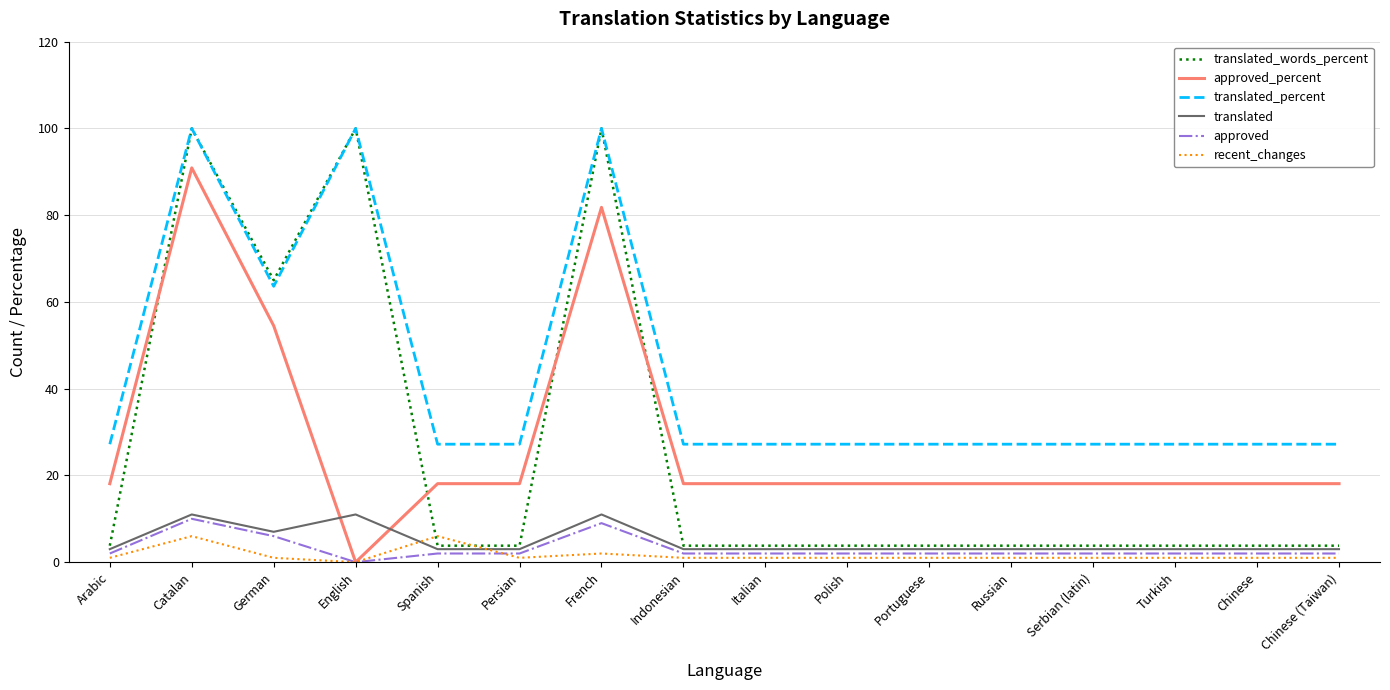

At how many categories does at least one series exceed 98?

3